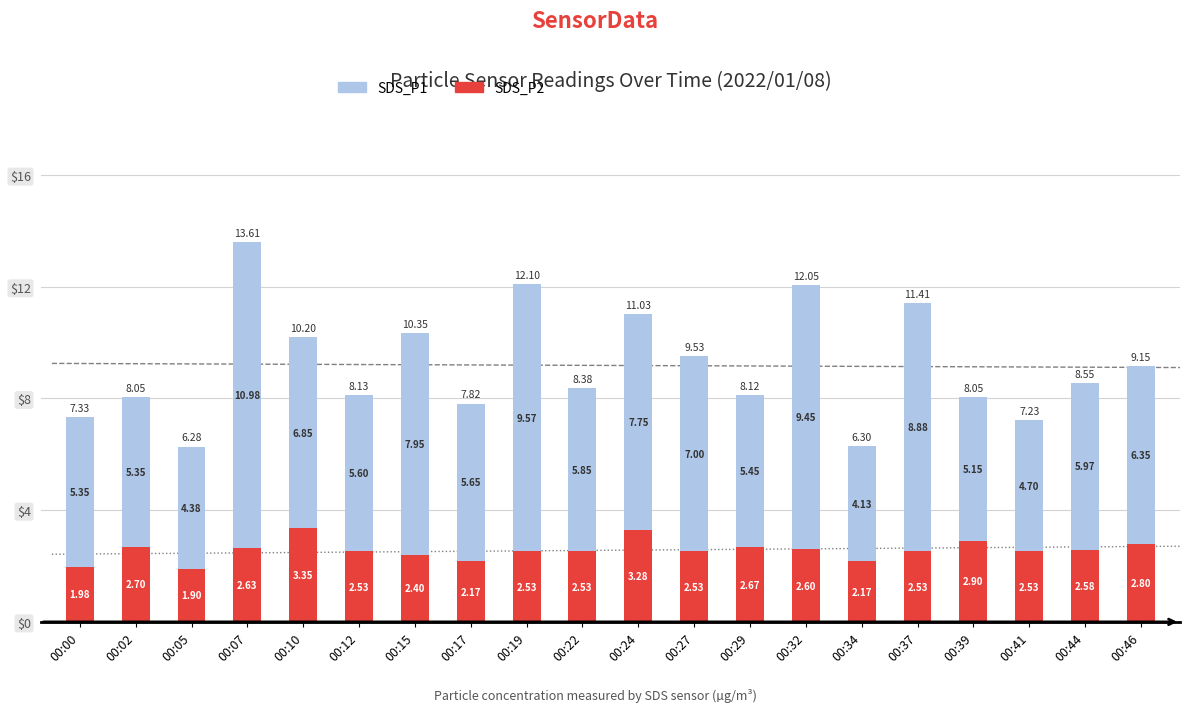

What is the minimum value for SDS_P1?

4.1